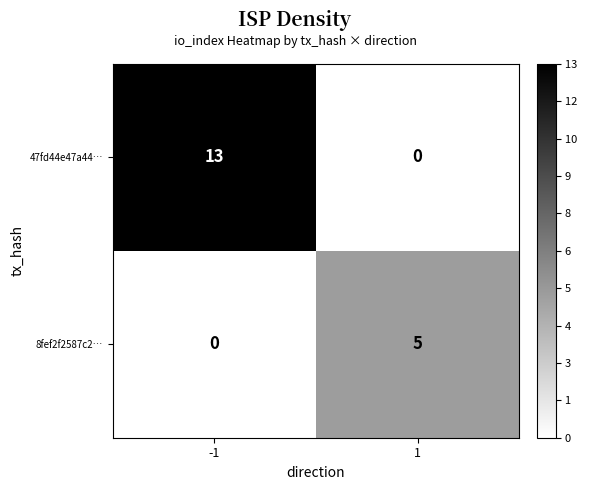

Reading left to right, list all the values displayed in this chart.

47fd44e47a44…: 13	0
8fef2f2587c2…: 0	5